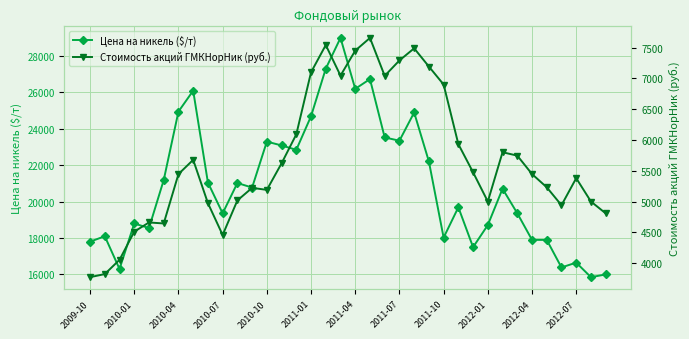

The value of Цена на никель ($/т) at 2010-07 is 19358. True or false?

True